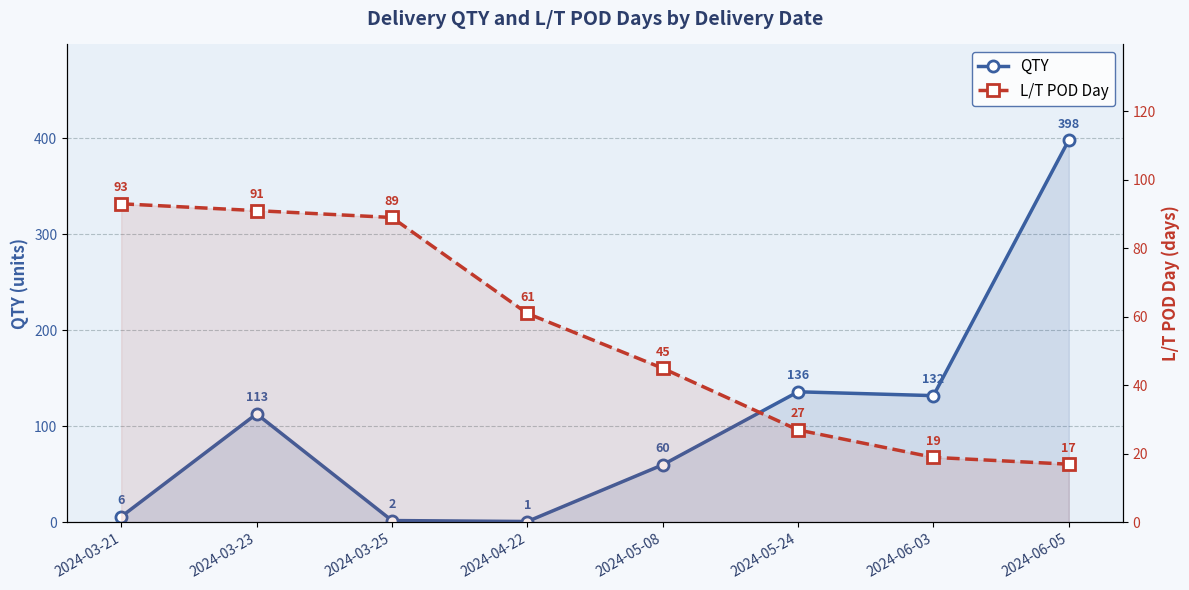

What is the label of the 6th point from the left?

2024-05-24